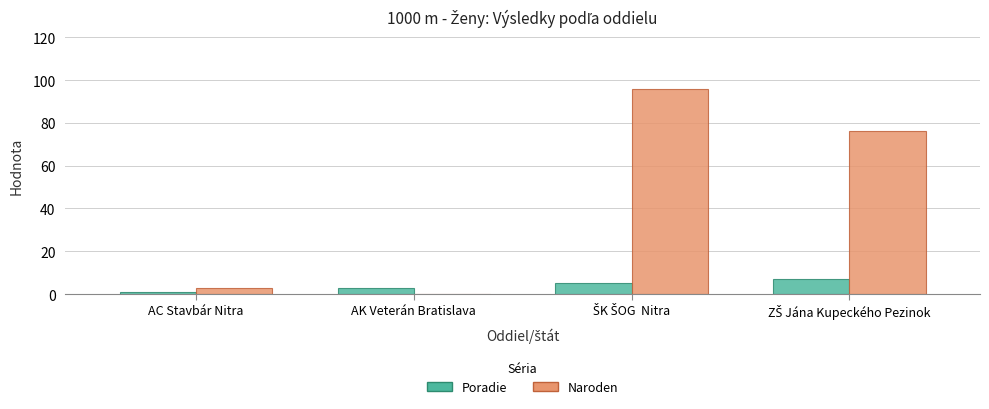

How many categories are shown in the chart?

4